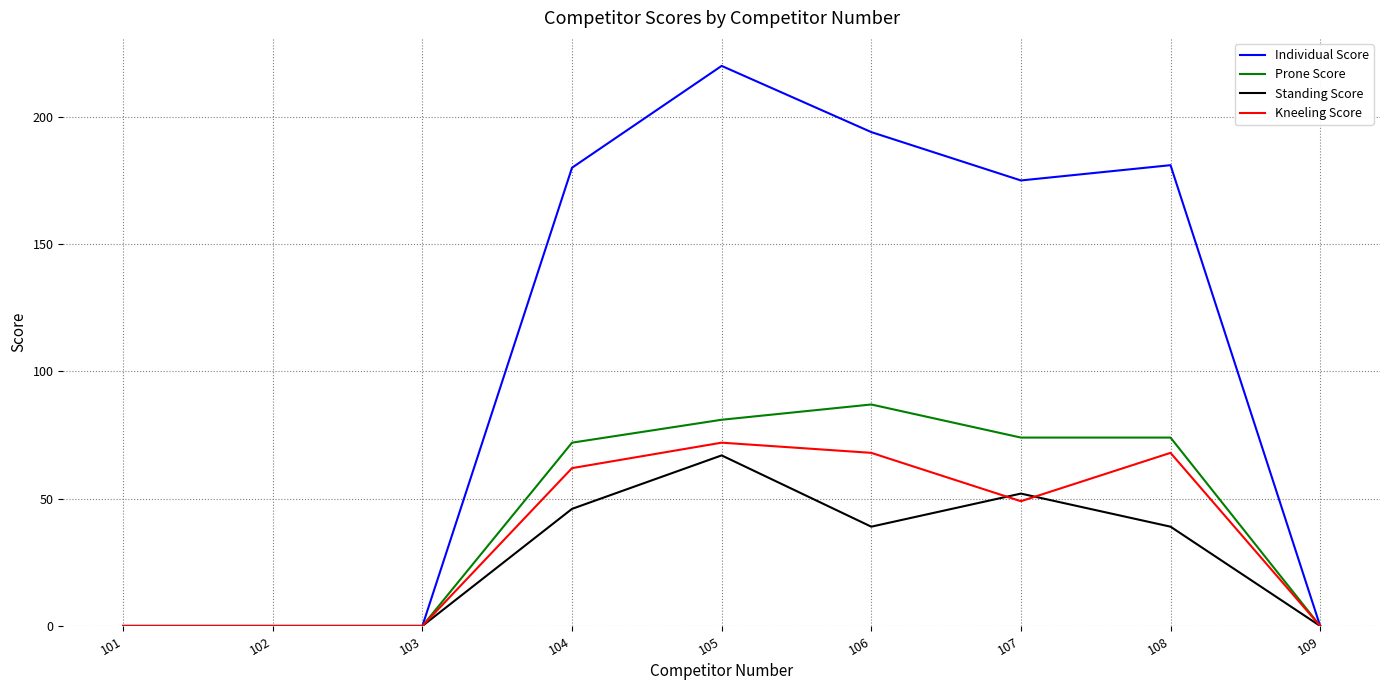

What is the average value of the Kneeling Score series?

35